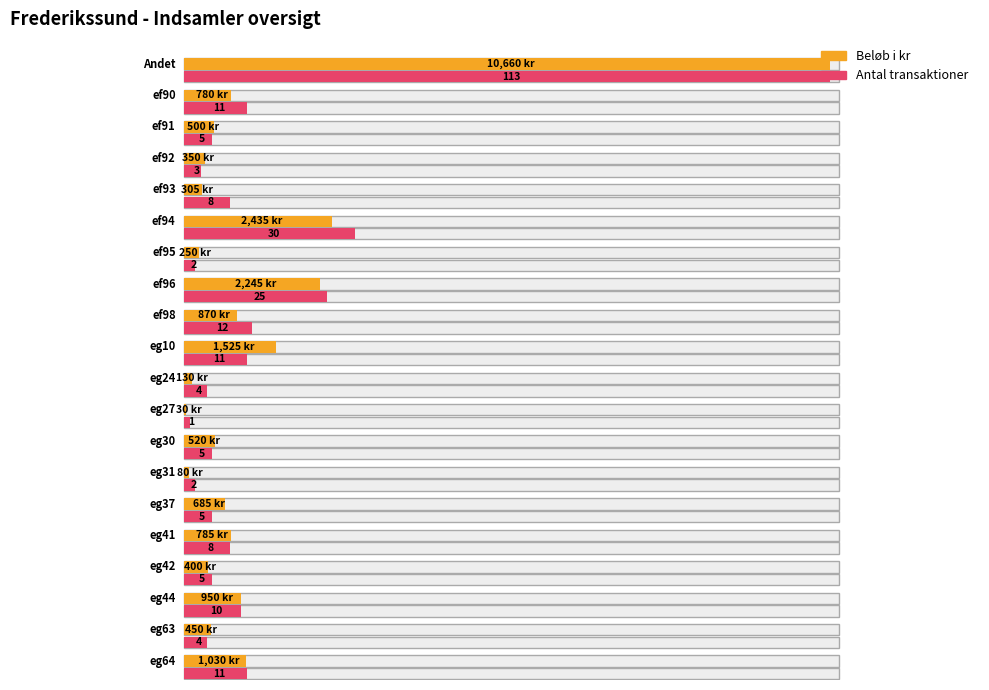

Count the number of categories in the chart.

20